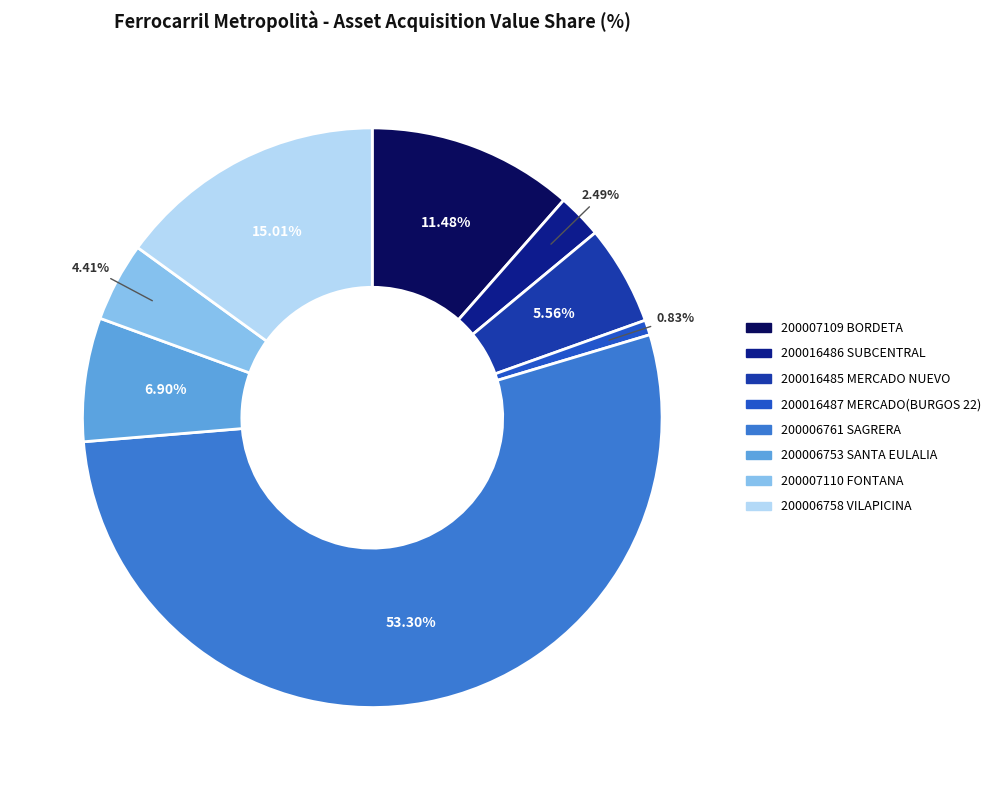

Combined, do 200007110 FONTANA and 200006753 SANTA EULALIA account for over 50%?

No